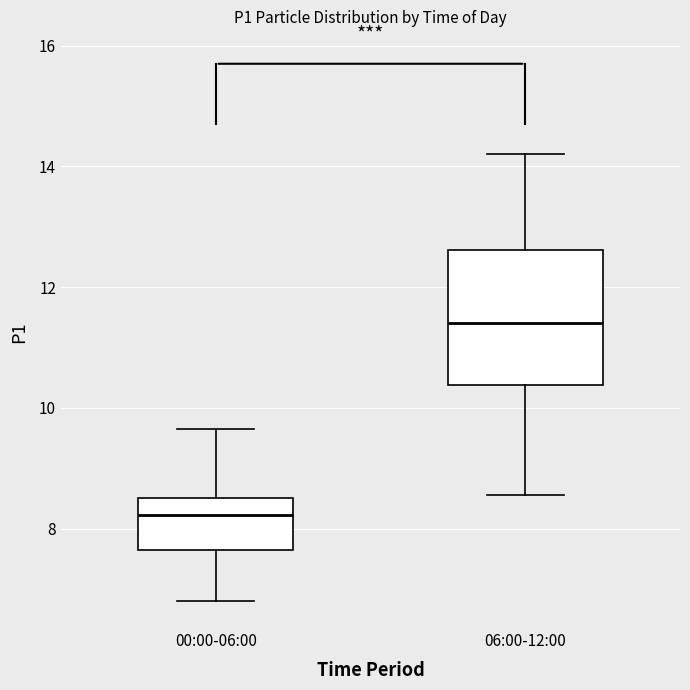

Reading left to right, transcribe this box plot: for each box, give where its median line is, the range the box spans, and where its two whiskers end, as read against the y-axis. The values are not printed on the chart, so give them approximately, as read against the axis.

00:00-06:00: median 8.2, box 7.6 to 8.6, whiskers 6.8 to 9.6
06:00-12:00: median 11.4, box 10.4 to 12.6, whiskers 8.6 to 14.2